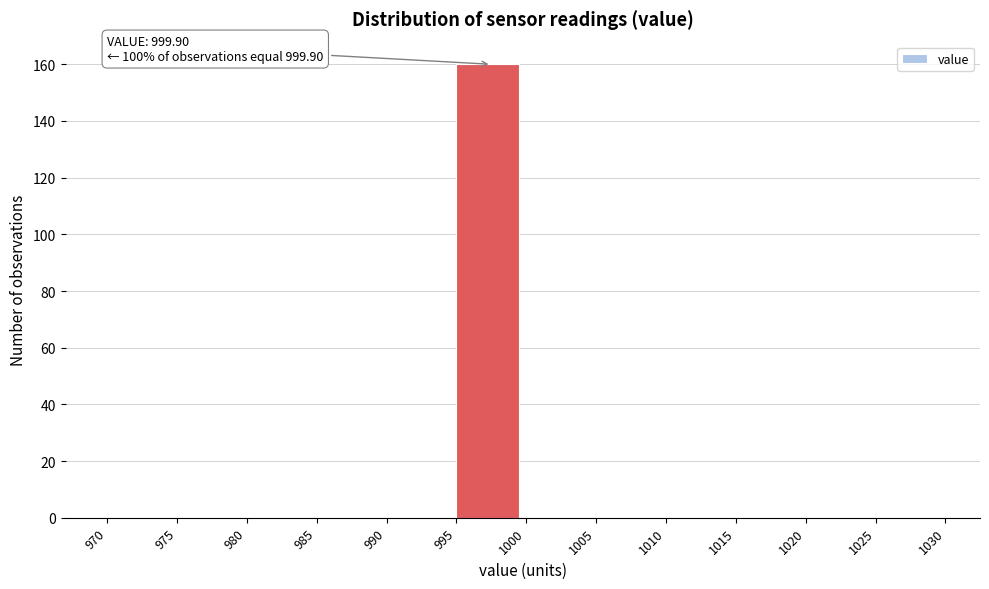

Over which range of the x-axis is the bar tallest?

995 to 1000